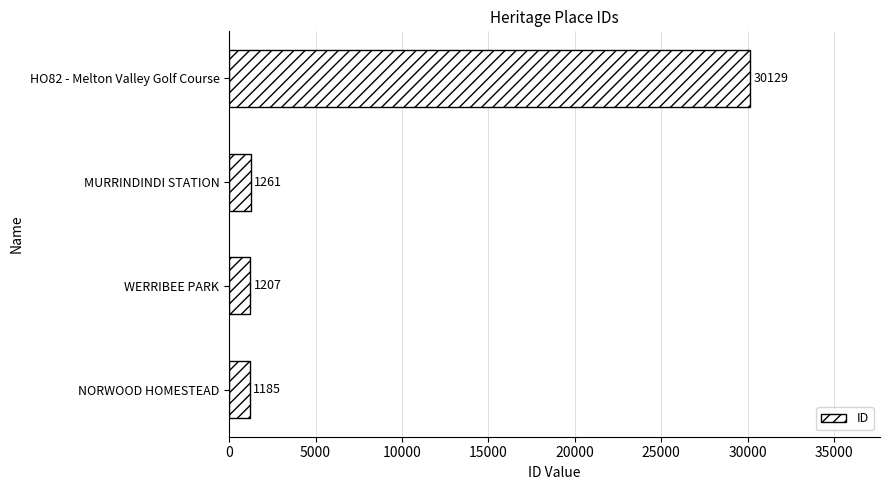

At which label is the value closest to 15657?

MURRINDINDI STATION